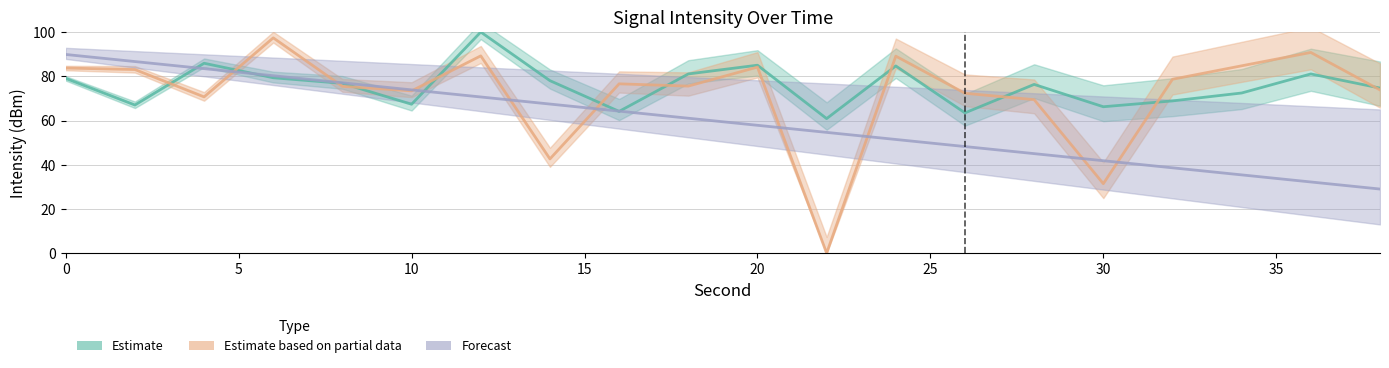

How many lines are shown in the chart?

3